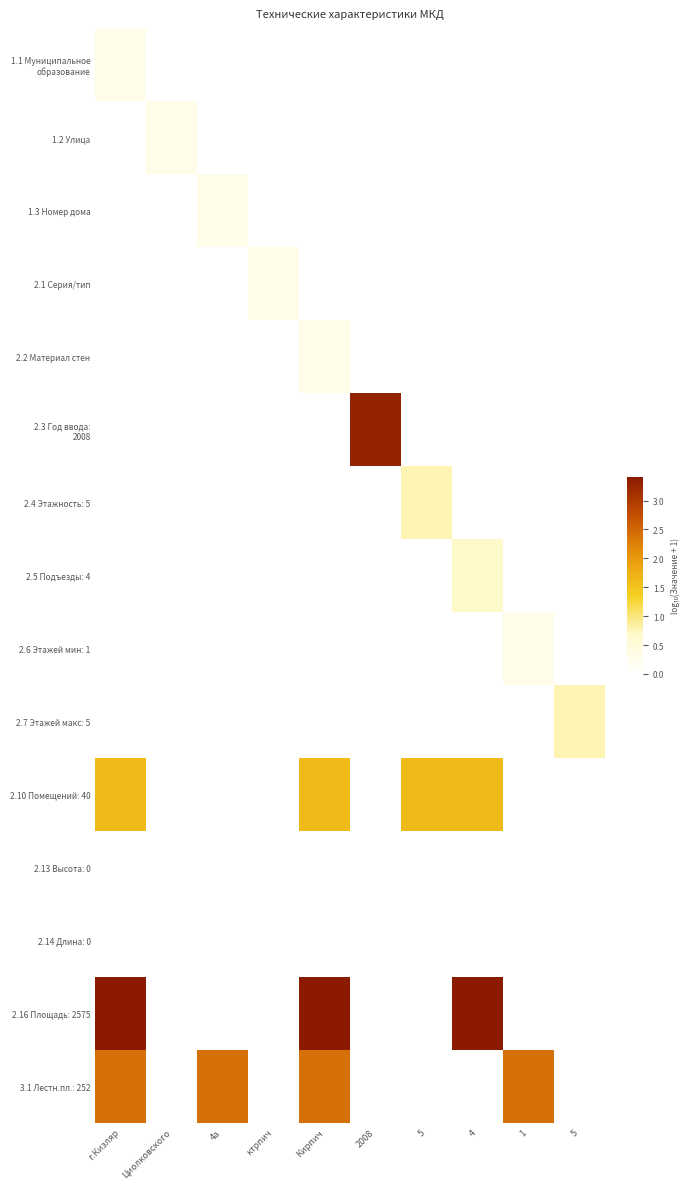

Which label corresponds to the largest value in the chart?

г.Кизляр